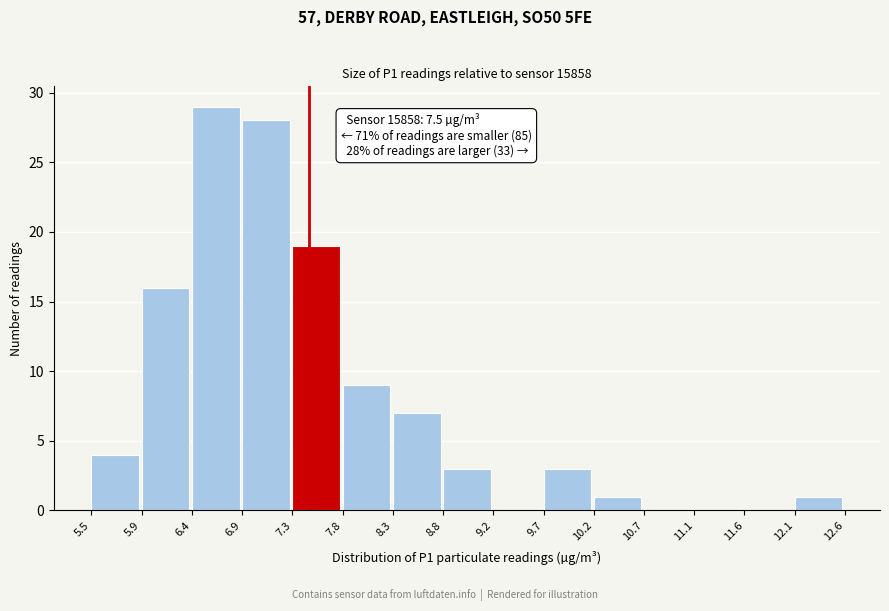

Which range on the x-axis has the tallest bar?

6.4 to 6.9